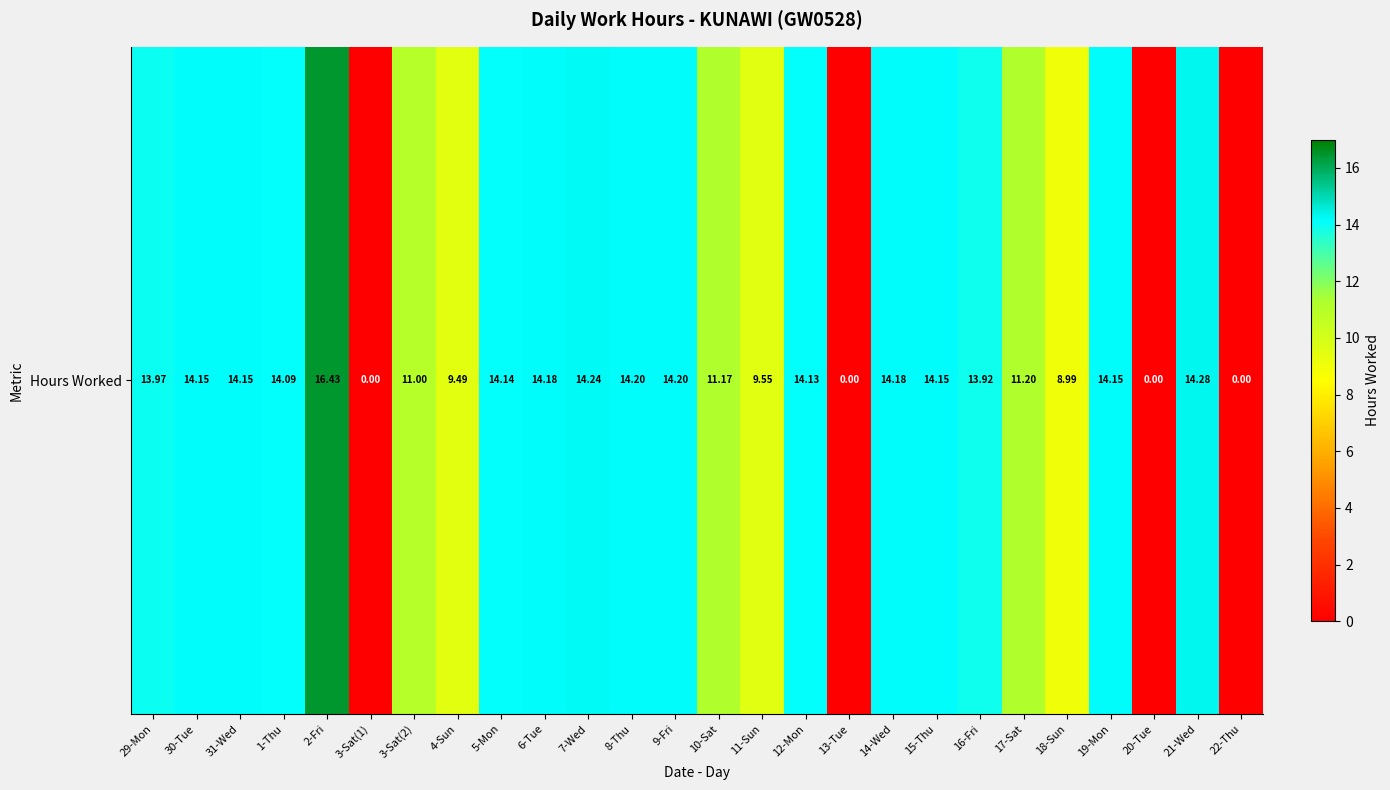

What is the greatest value displayed?

16.4